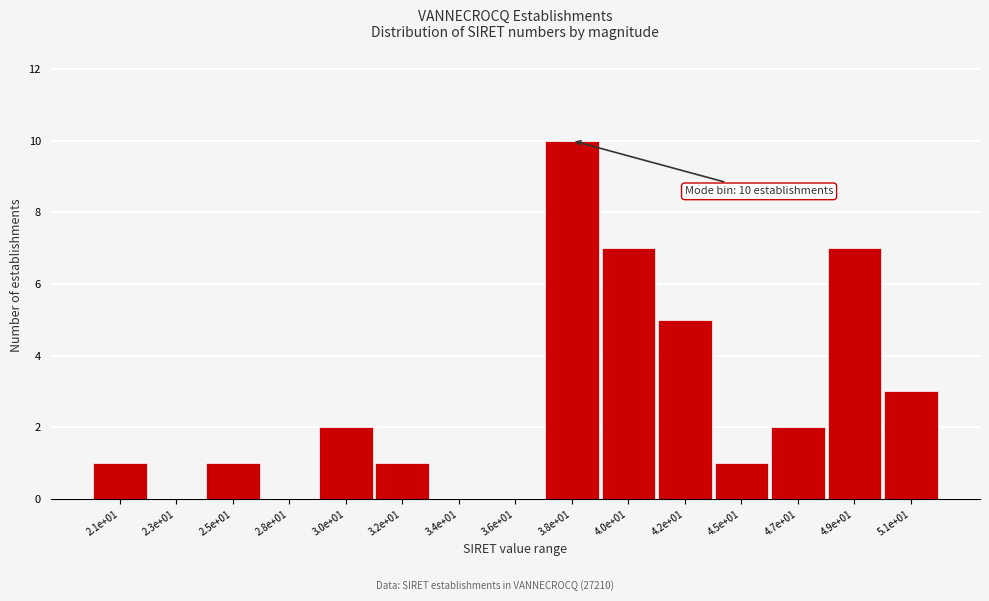

Reading left to right, list all the values displayed in this chart.

2.1e+01=1	2.3e+01=0	2.5e+01=1	2.8e+01=0	3.0e+01=2	3.2e+01=1	3.4e+01=0	3.6e+01=0	3.8e+01=10	4.0e+01=7	4.2e+01=5	4.5e+01=1	4.7e+01=2	4.9e+01=7	5.1e+01=3